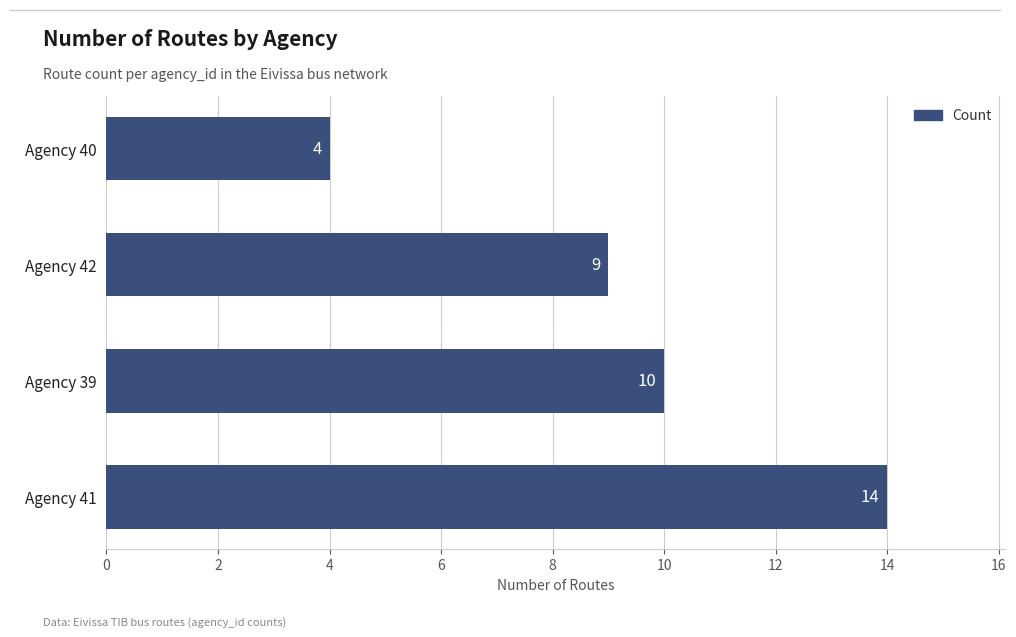

Reading top to bottom, extract all data points from this chart.

Agency 40=4	Agency 42=9	Agency 39=10	Agency 41=14